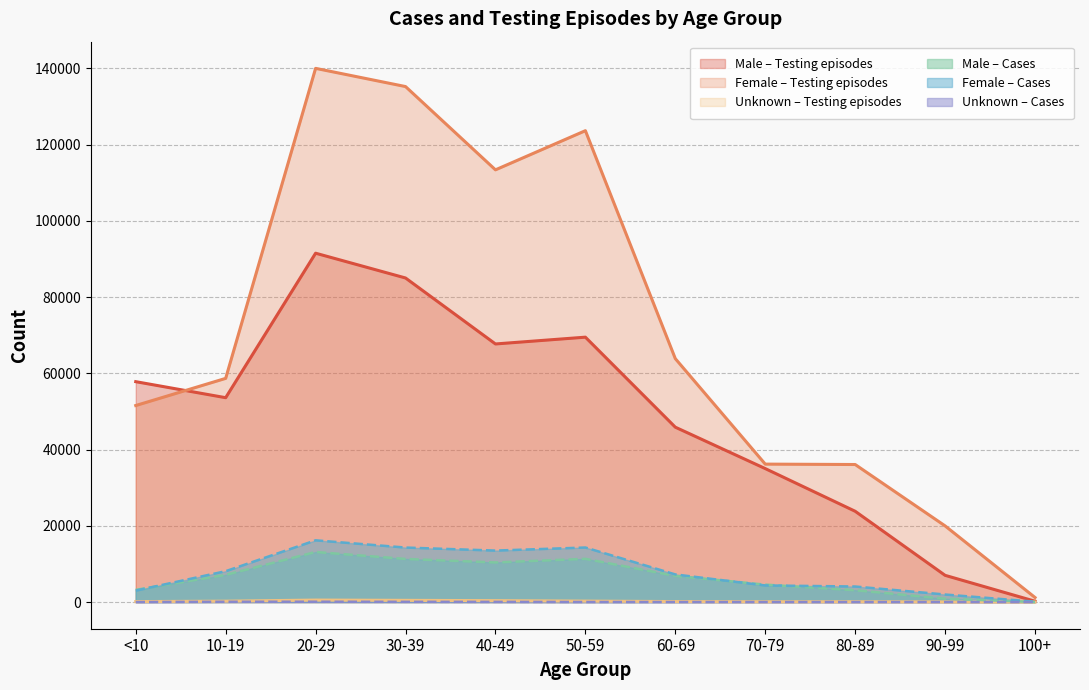

Reading right to left, extract all data points from this chart.

Male: 100+=12	90-99=874	80-89=3098	70-79=4568	60-69=6855	50-59=11332	40-49=10384	30-39=11306	20-29=13129	10-19=7117	<10=3195
Female: 100+=84	90-99=1975	80-89=4073	70-79=4355	60-69=7242	50-59=14305	40-49=13501	30-39=14294	20-29=16192	10-19=8094	<10=2996
Unknown: 100+=1	90-99=0	80-89=3	70-79=2	60-69=8	50-59=12	40-49=42	30-39=55	20-29=81	10-19=70	<10=1